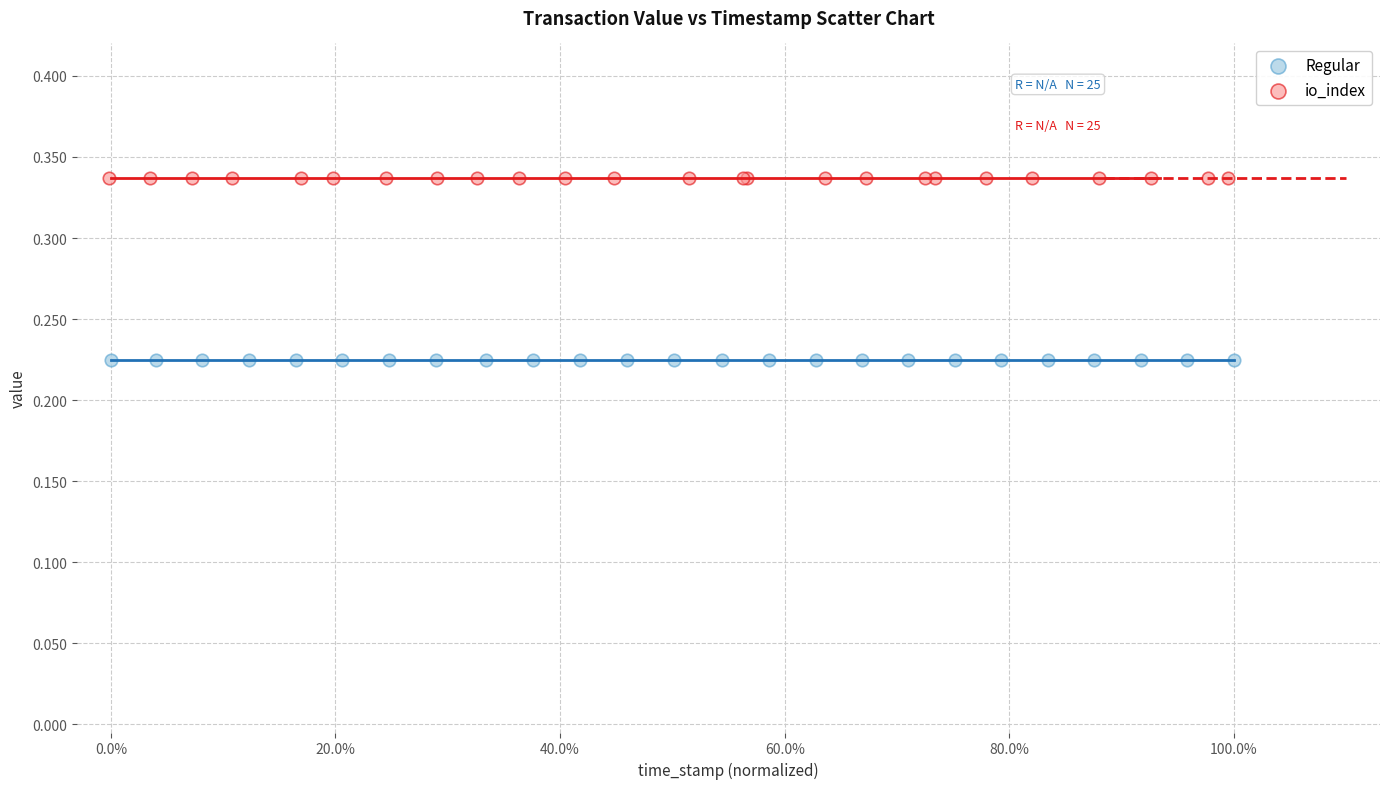

Which series contains the lowest Y value?

Regular